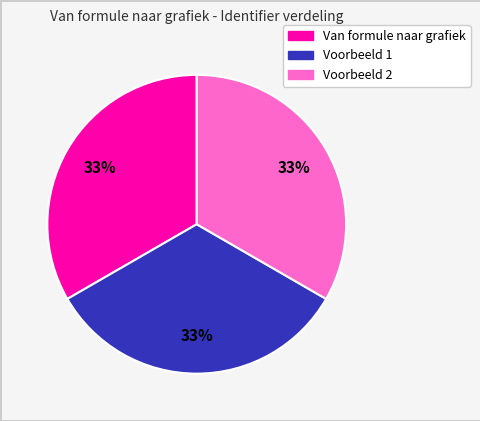

Is there a majority slice in this chart?

No